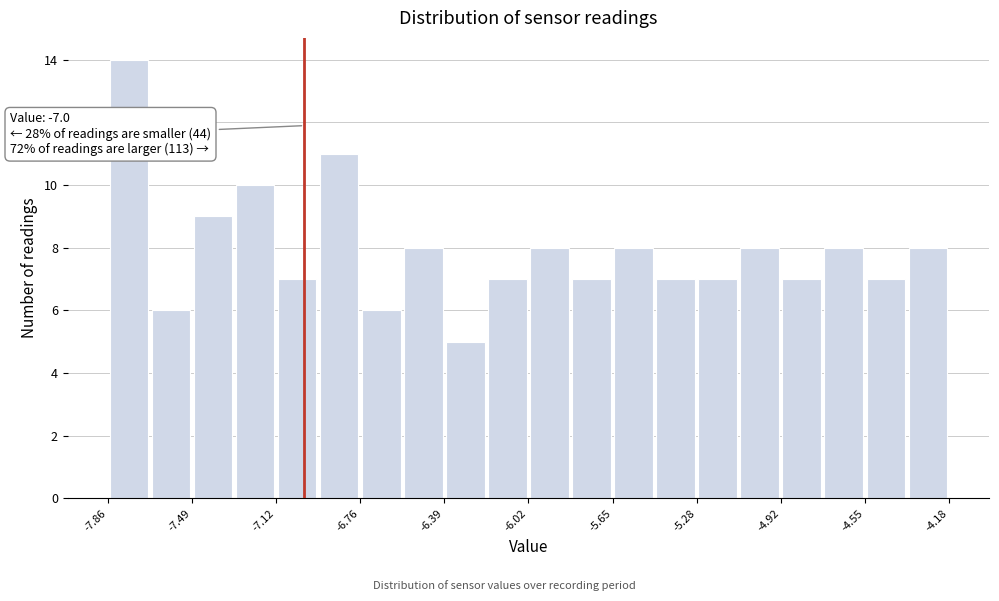

Around what value on the x-axis is the tallest bar? Give the approximate position of its centre, as read against the axis.

-7.75